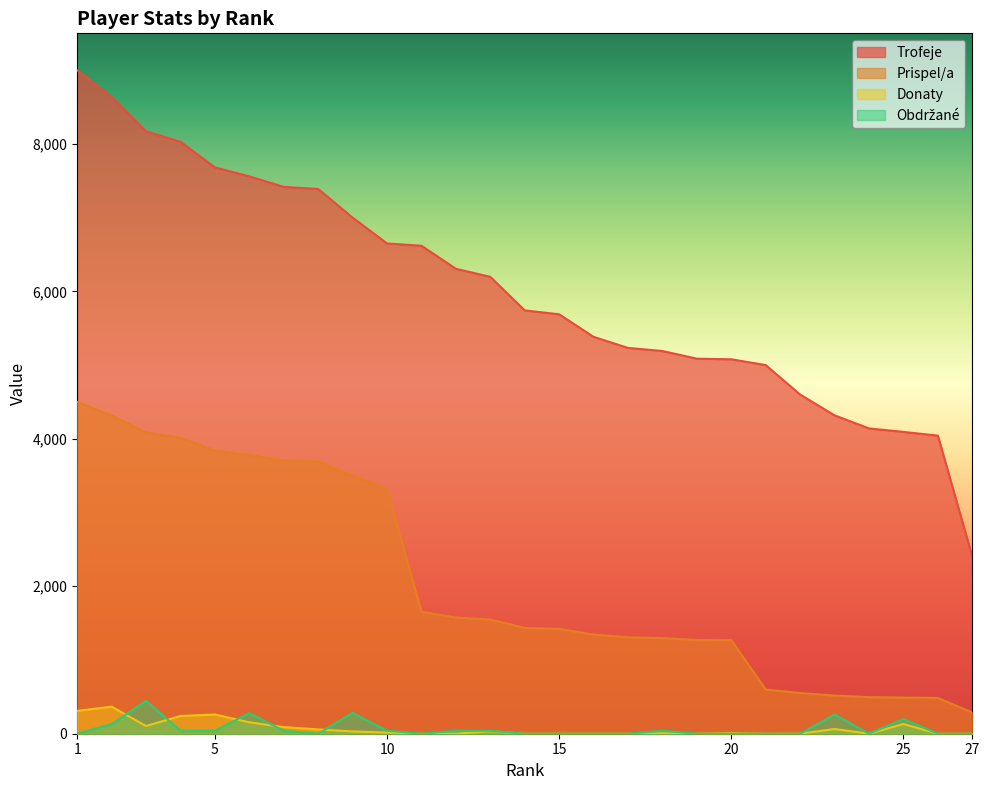

True or false: Prispel/a and Obdrzane cross at least once.

False